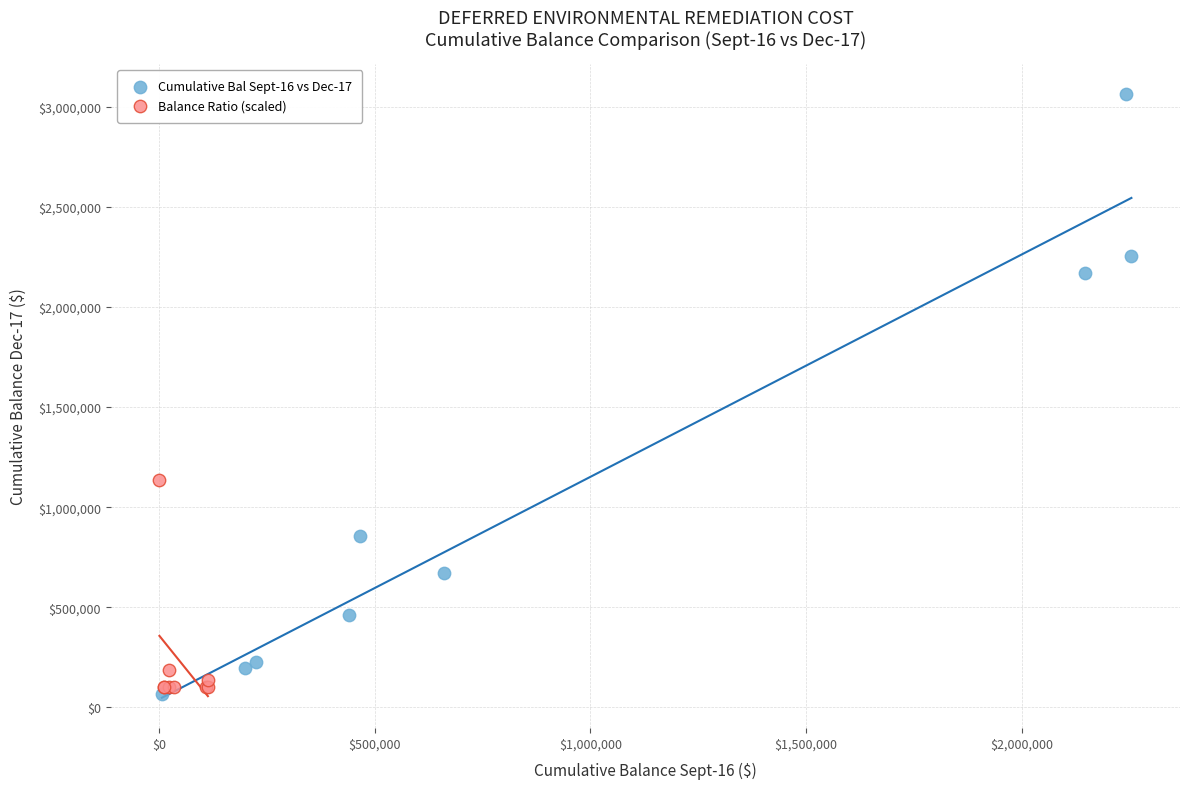

Which series contains the highest Y value?

Cumulative Bal Sept-16 vs Dec-17